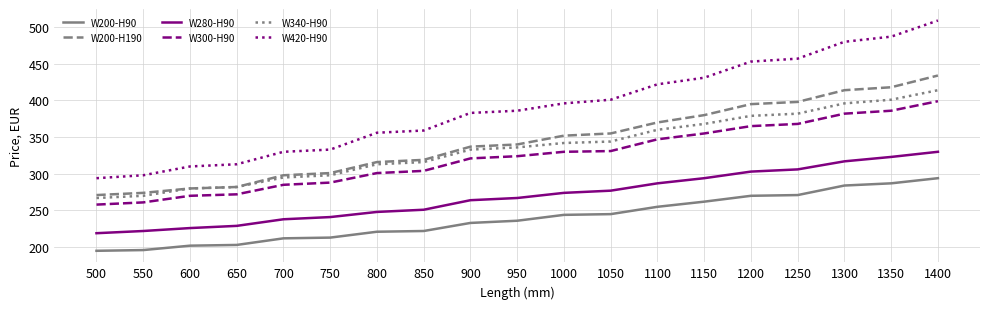

List the series in order of their peak value, lowest first.

W200-H90, W280-H90, W300-H90, W340-H90, W200-H190, W420-H90